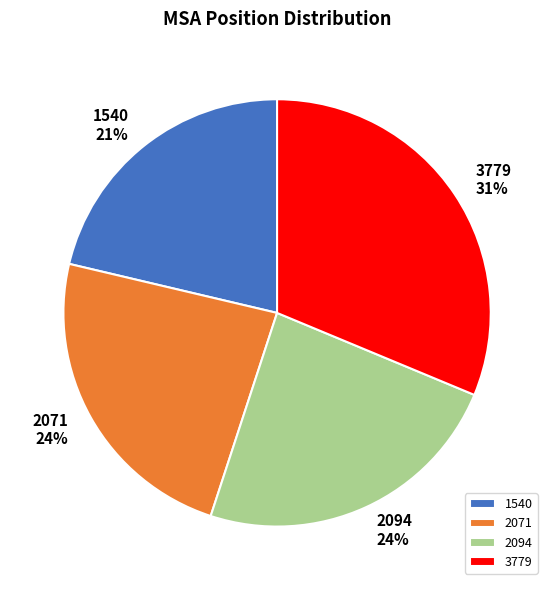

To the nearest percent, what is the combined percentage of 1540 and 2071?

45%